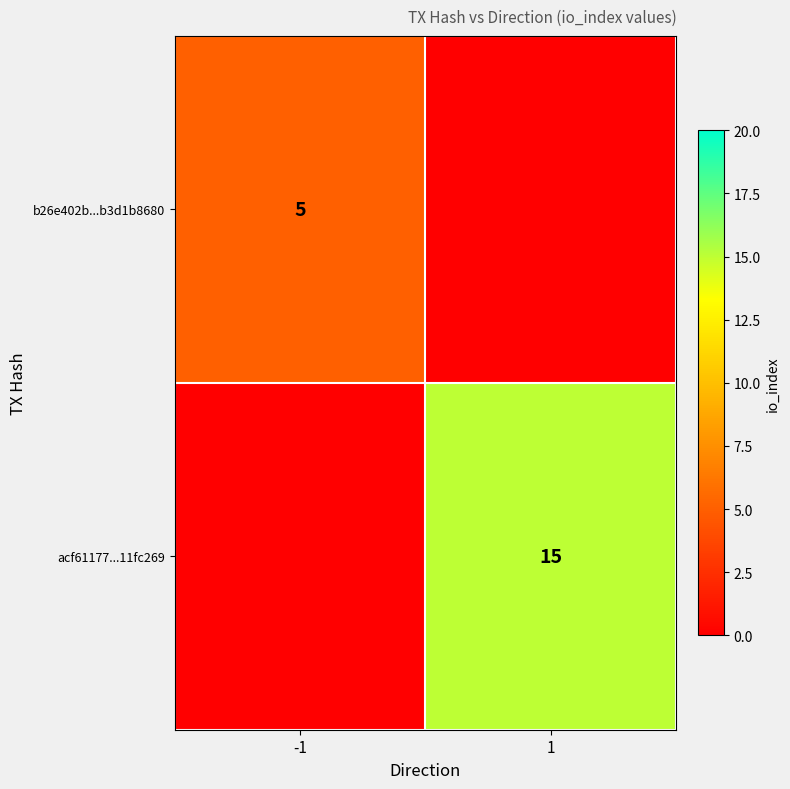

The value of b26e402b...b3d1b8680 at -1 is 5. True or false?

True